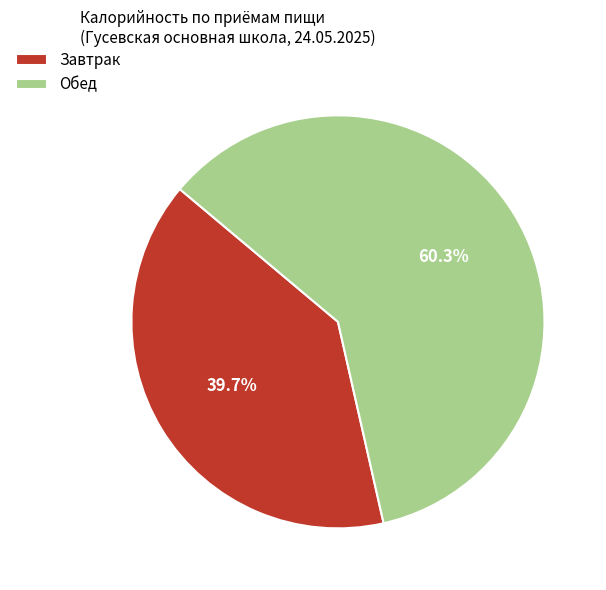

Which has a higher value, Обед or Завтрак?

Обед